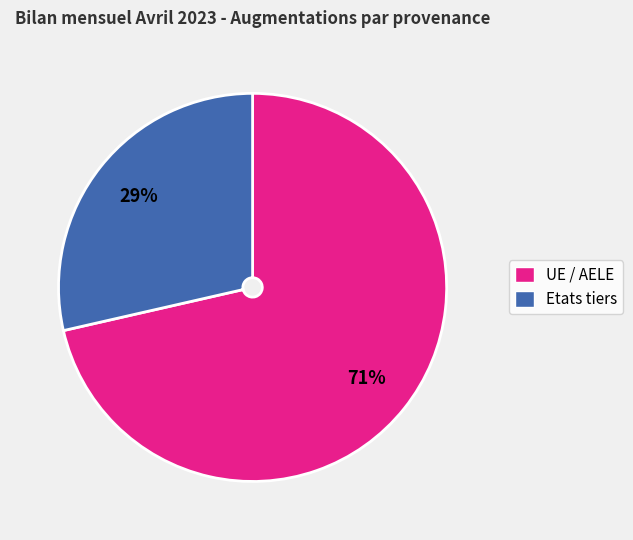

Rank the categories by value from lowest to highest.

Etats tiers, UE / AELE